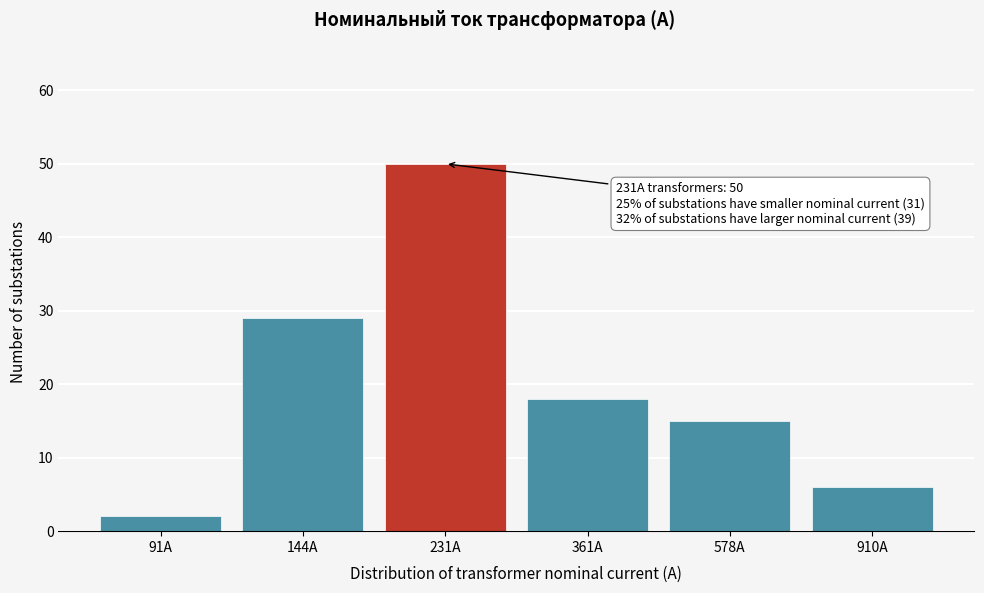

Reading left to right, what are all the values shown in this chart?

91A=2	144A=29	231A=50	361A=18	578A=15	910A=6